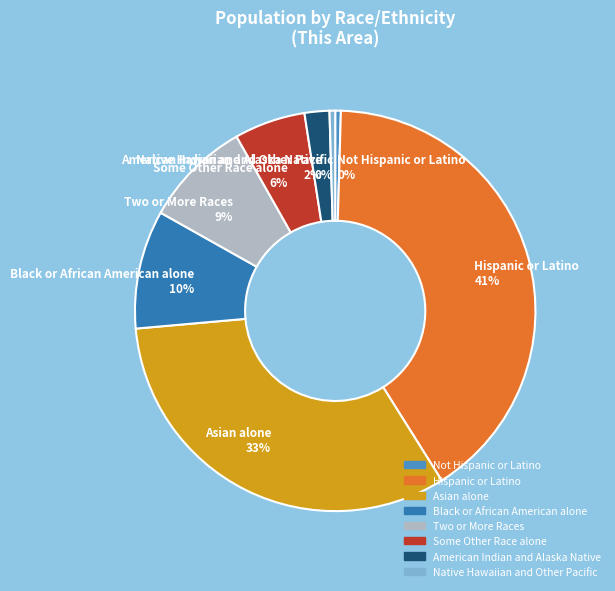

The Some Other Race alone slice represents 6% of the pie. True or false?

True